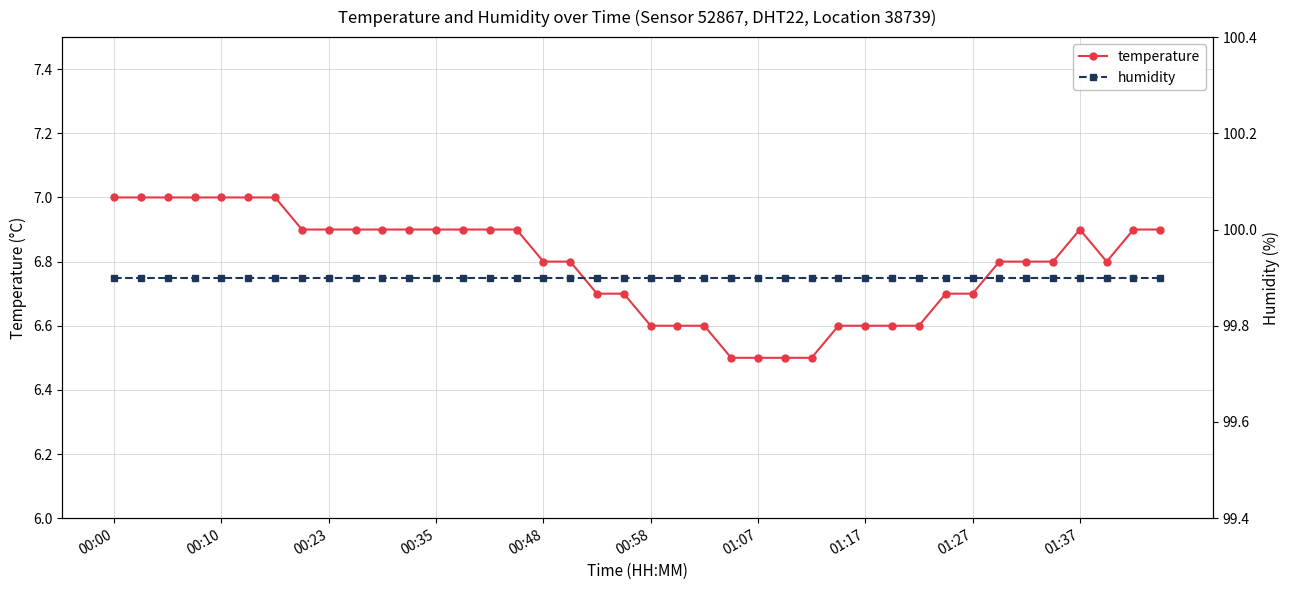

At which label does humidity reach its minimum?

00:00